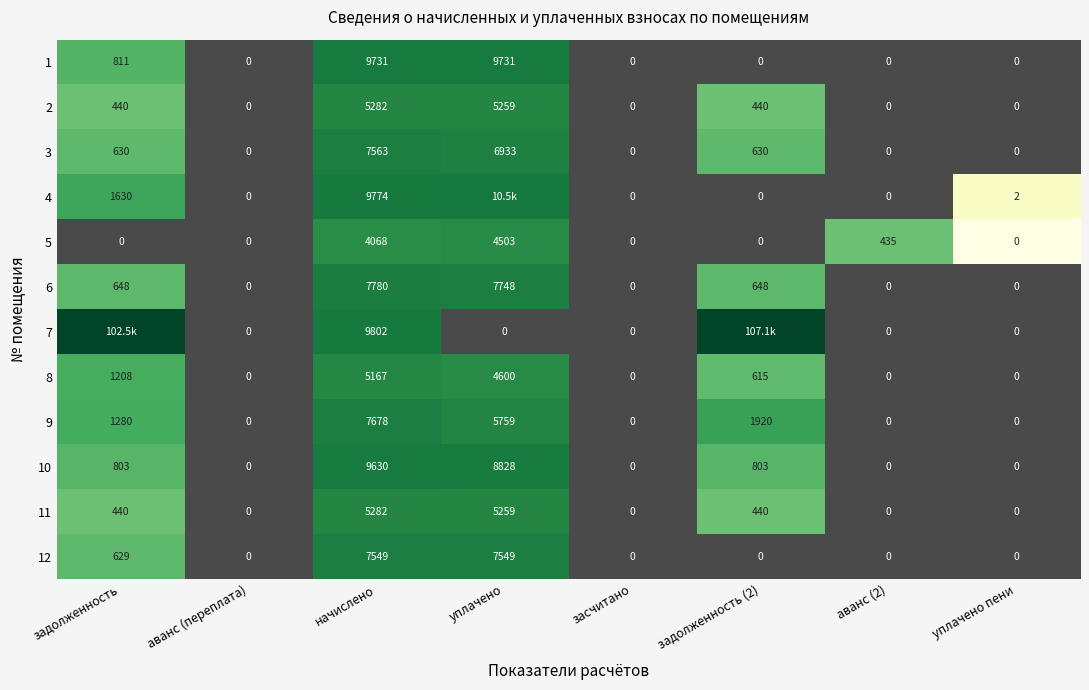

Is the value of 3 at уплачено greater than the value of 9 at уплачено?

Yes